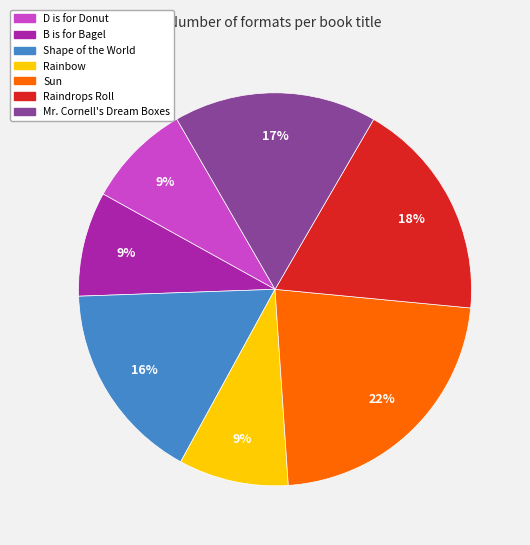

Does B is for Bagel represent more than half of the total?

No